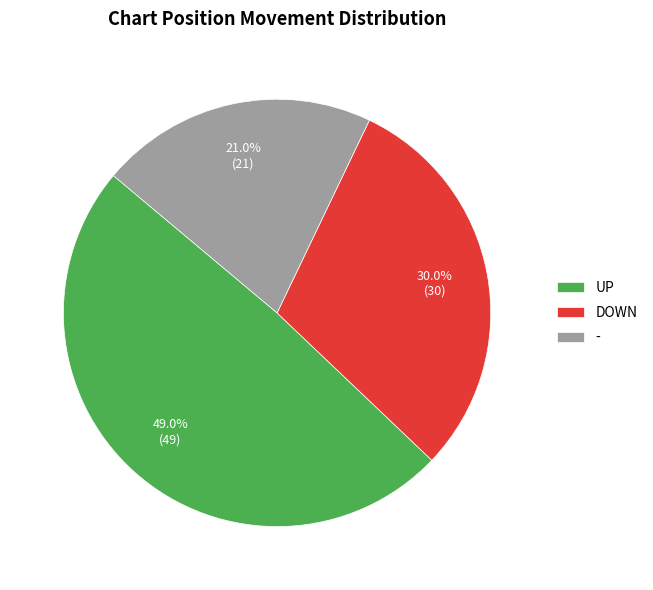

Which has a higher value, DOWN or -?

DOWN